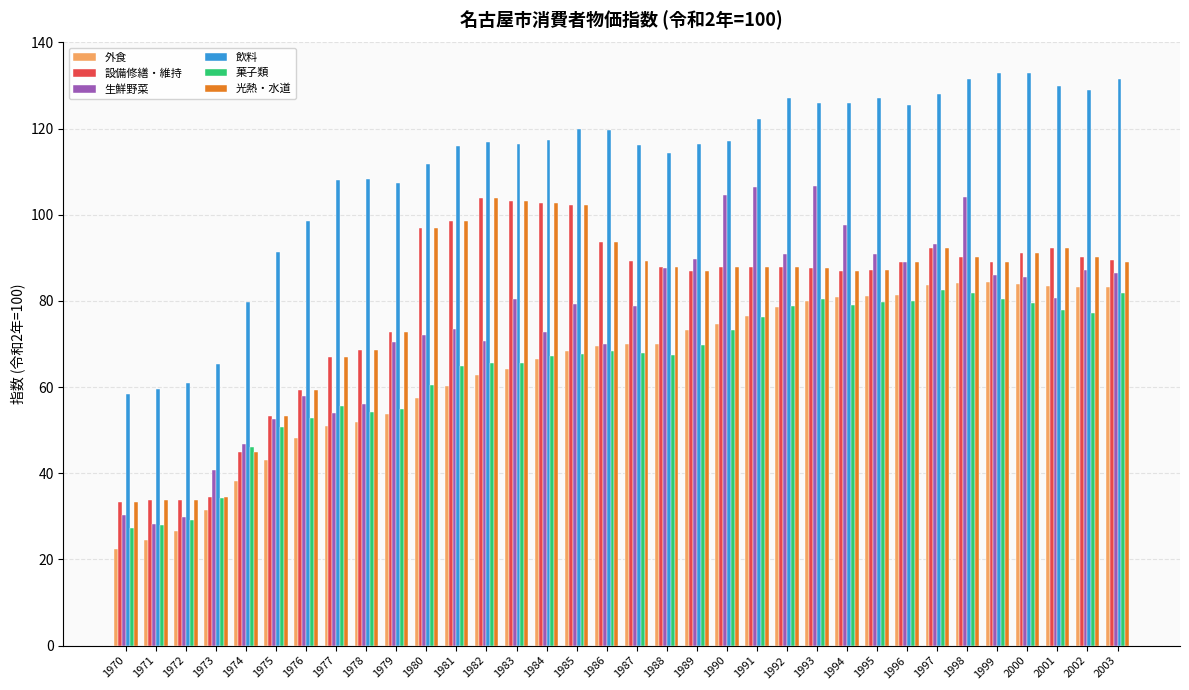

What is the lowest value of the 外食 series?

22.4